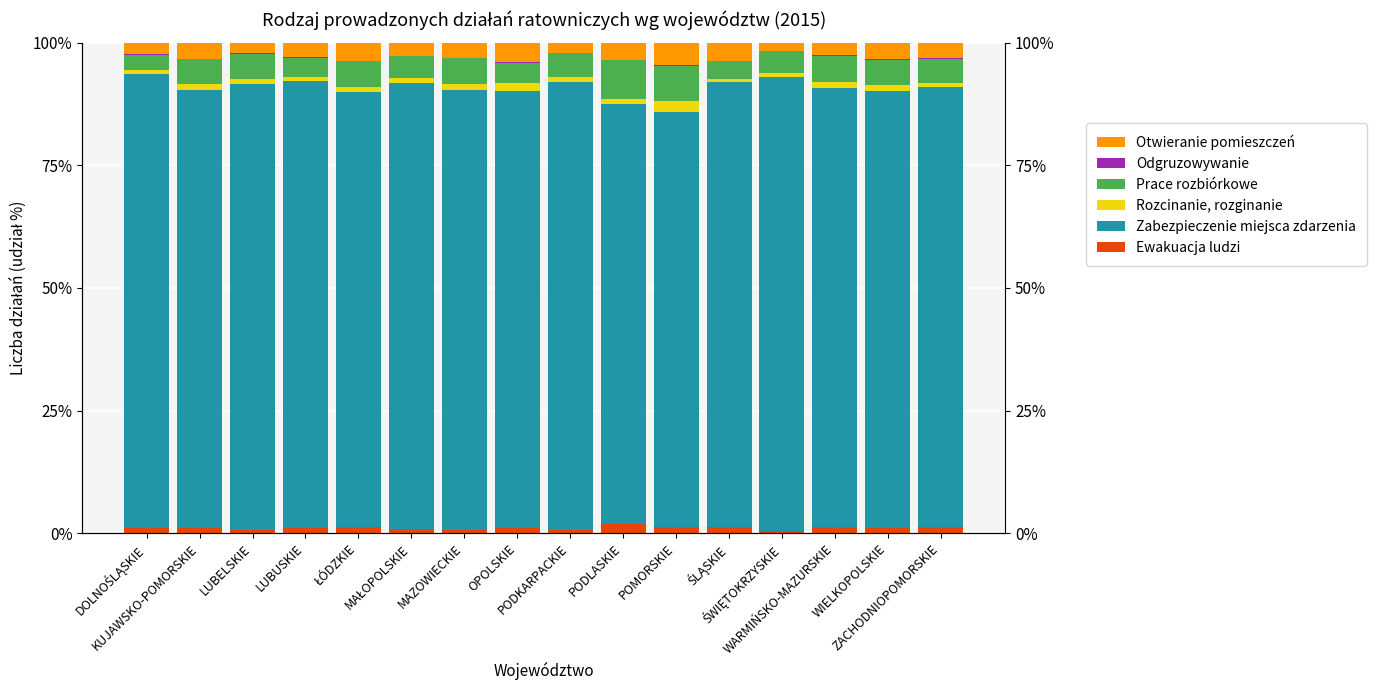

How many groups of bars are there?

16